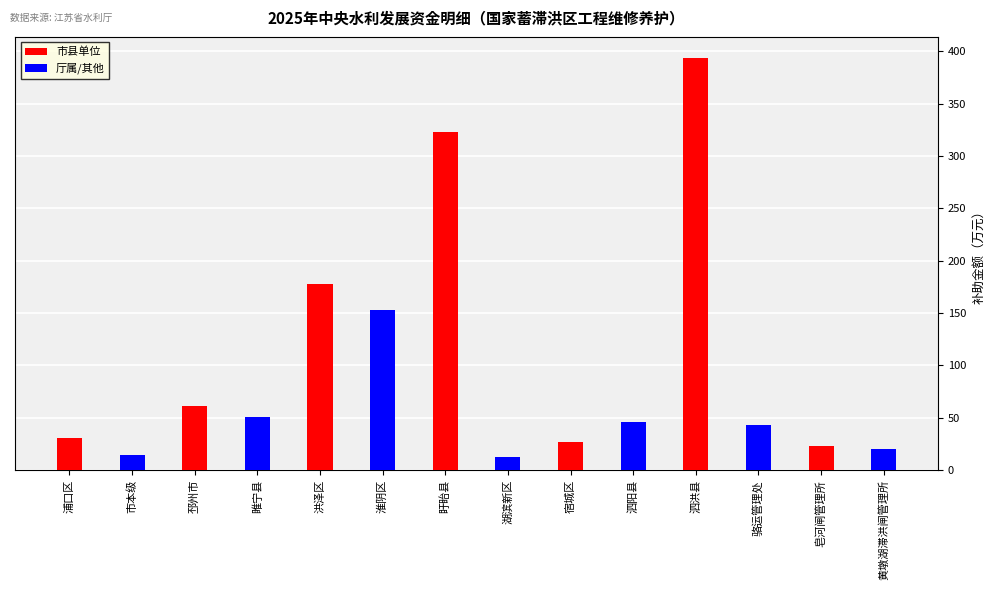

What value does the 市县单位 series have at 邳州市?

61